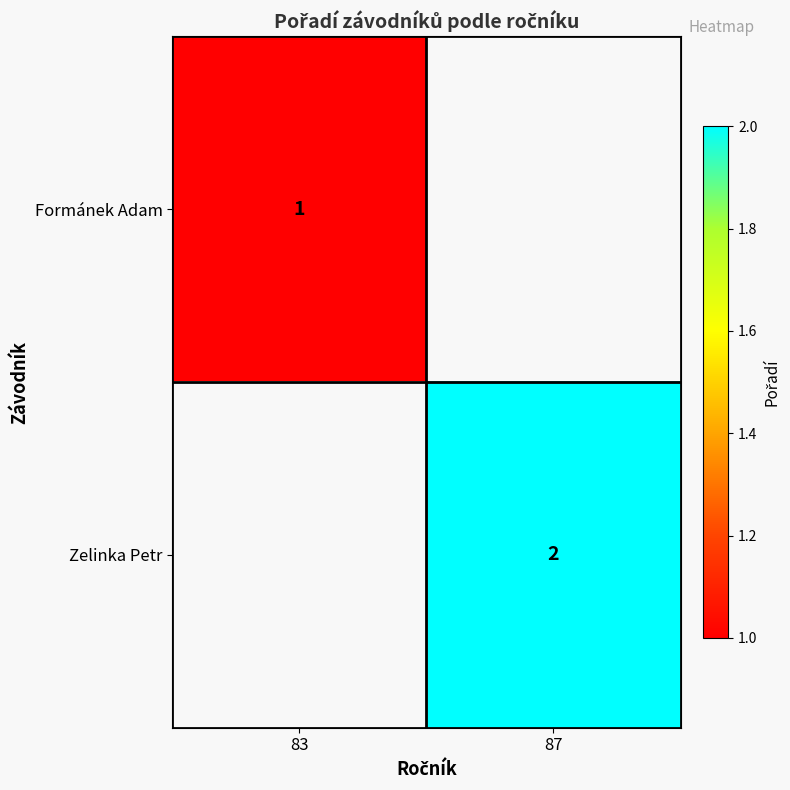

The value of Formánek Adam at 83 is 2. True or false?

False